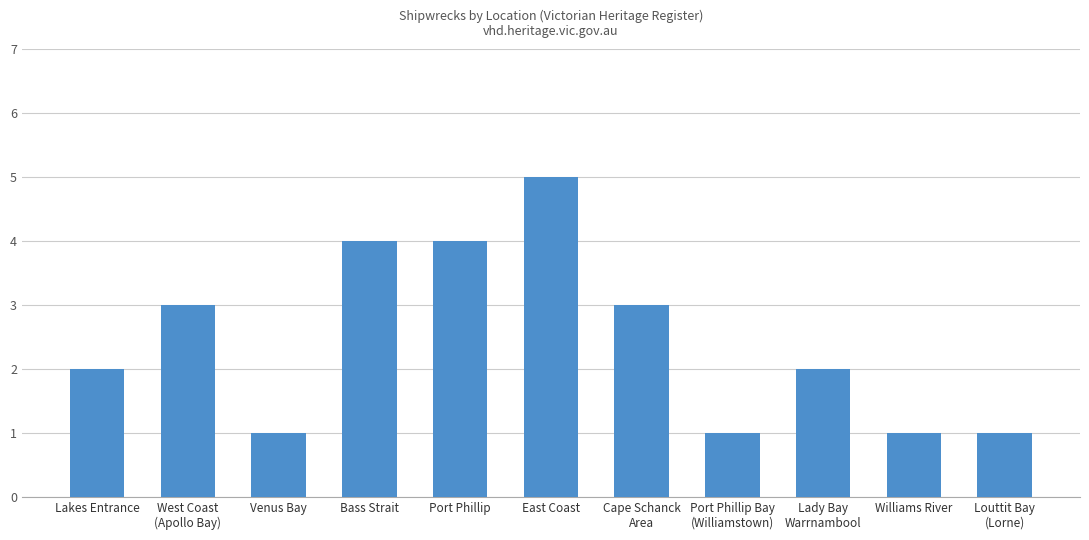

The value at Port Phillip is 4. True or false?

True